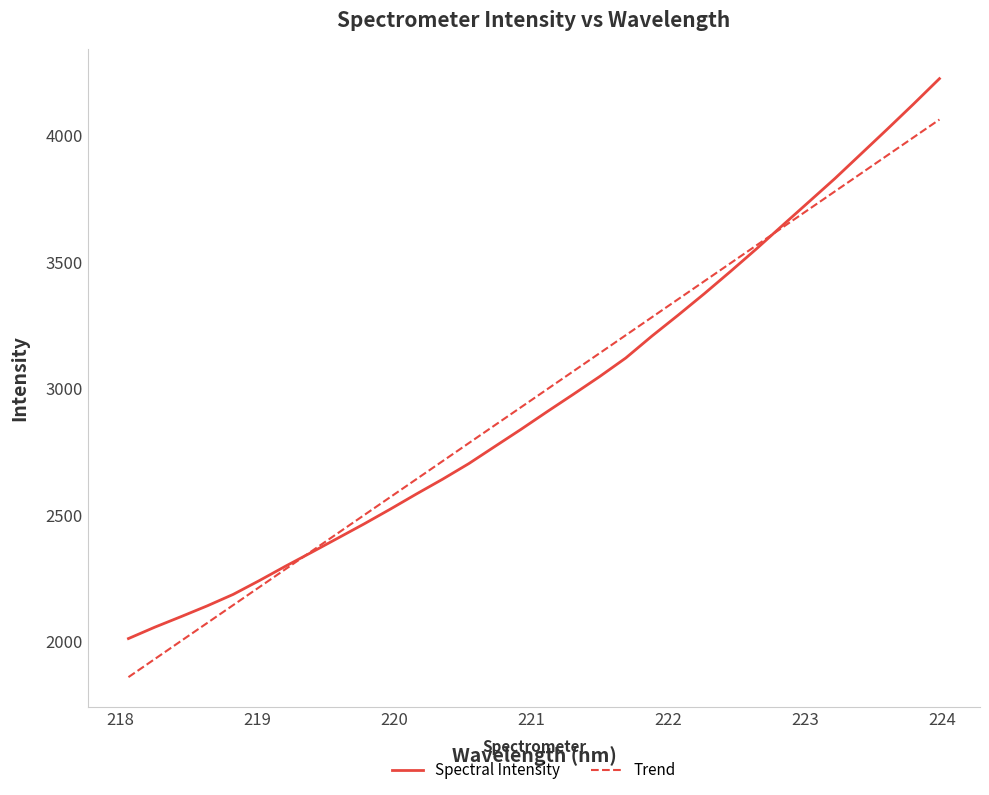

Is this an area chart (filled region under the line)?

No